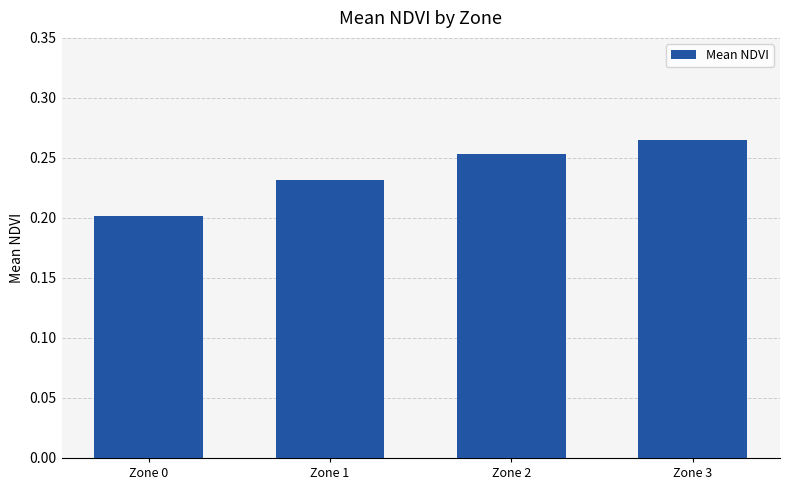

Which category has the lowest value across all series?

Zone 0